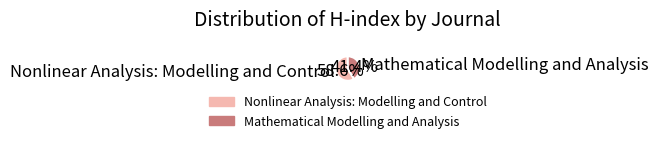

To the nearest percent, what portion does Mathematical Modelling and Analysis represent?

41%